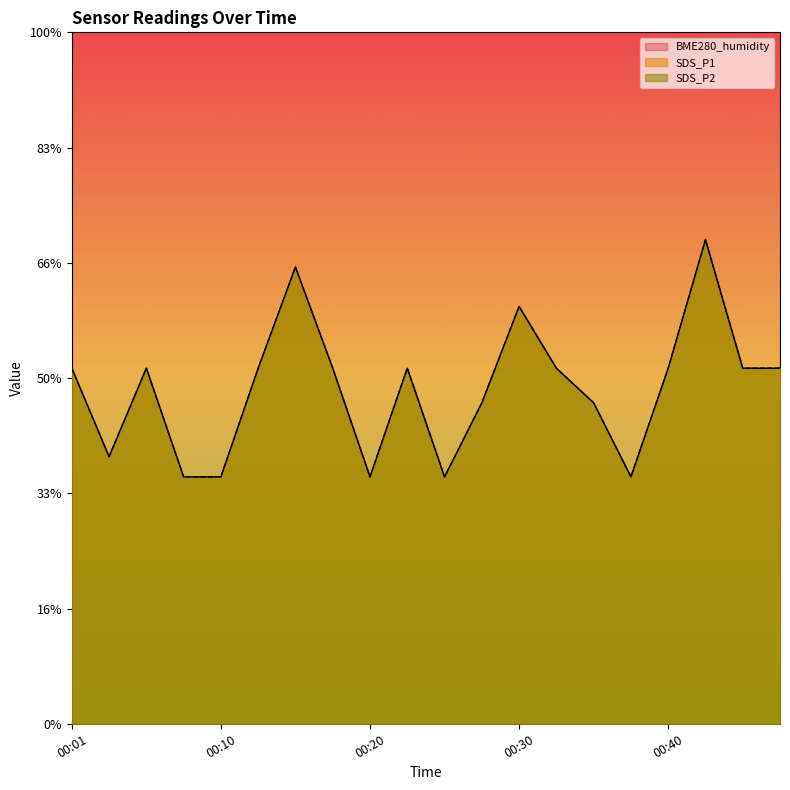

What is the value of the SDS_P1 point at the 12th from the left?

0.6